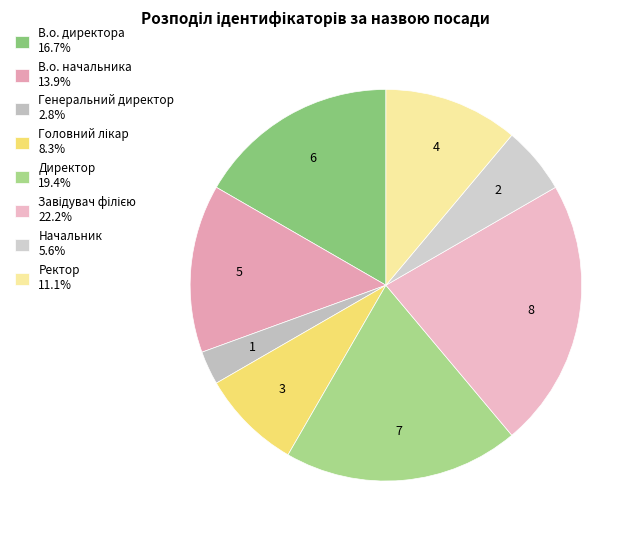

Does В.о. начальника account for over 50% of the chart?

No